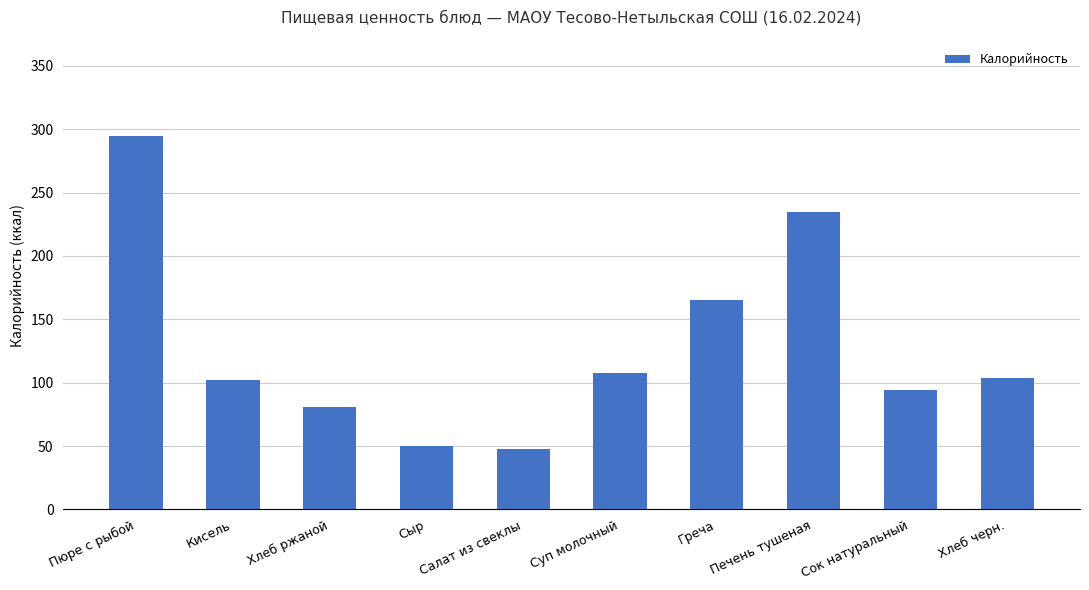

How many distinct data groups are displayed?

1